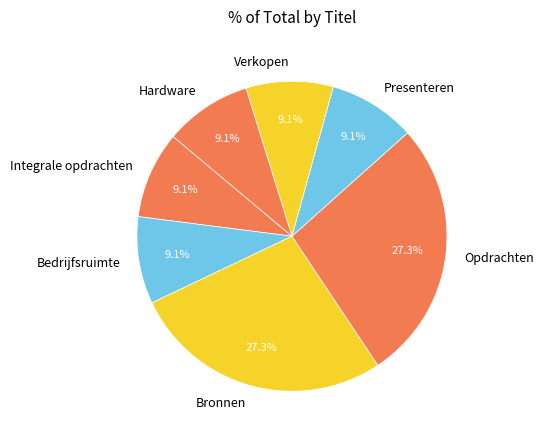

To the nearest percent, what is the combined percentage of Bedrijfsruimte and Opdrachten?

36%